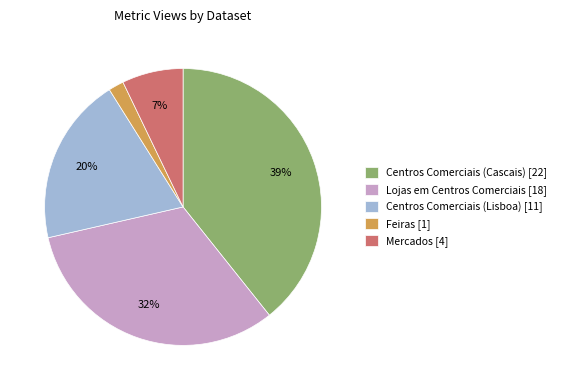

Which has a higher value, Feiras or Mercados?

Mercados